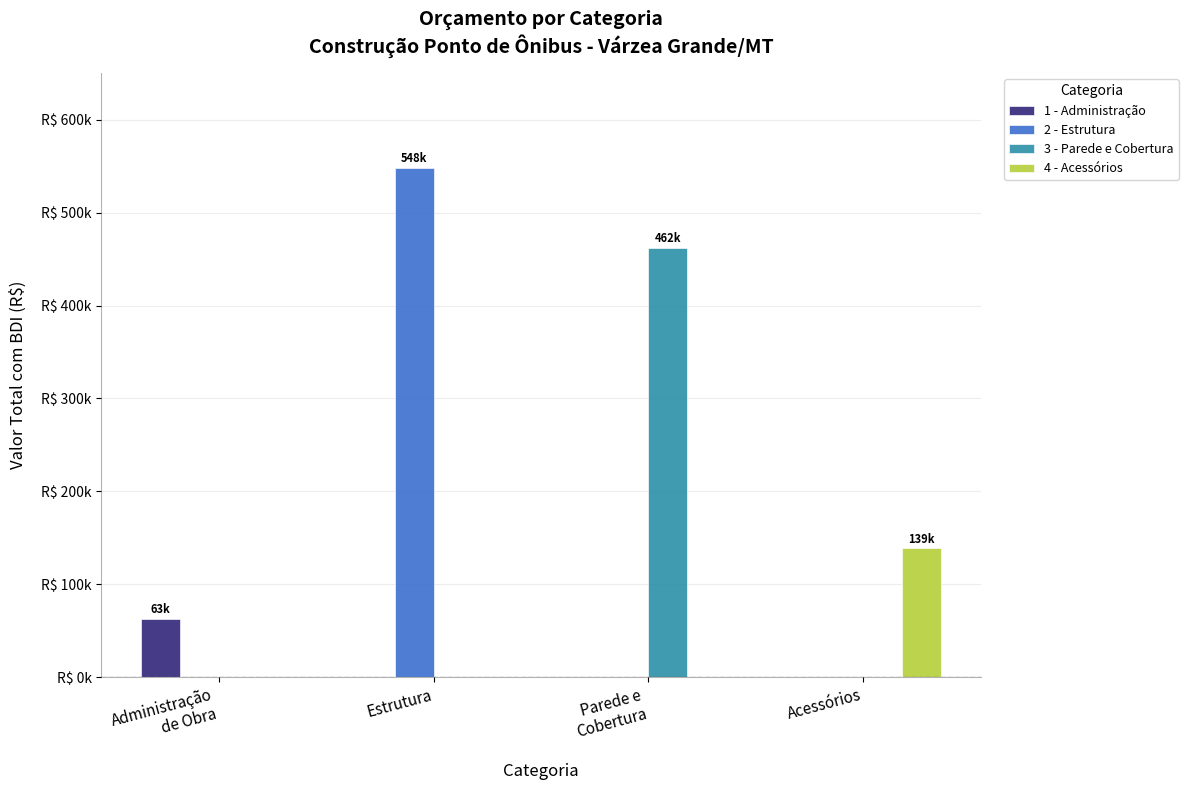

What are all the series names shown in the legend?

1 - Administração, 2 - Estrutura, 3 - Parede e Cobertura, 4 - Acessórios